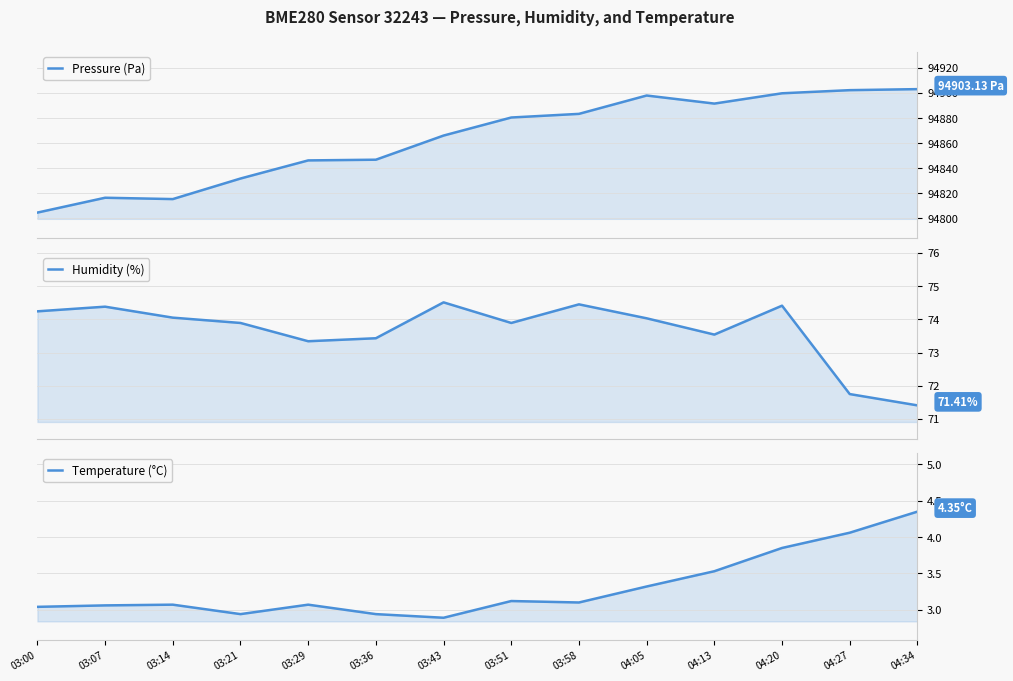

What is the sum of all Humidity (%) values?

1031.3